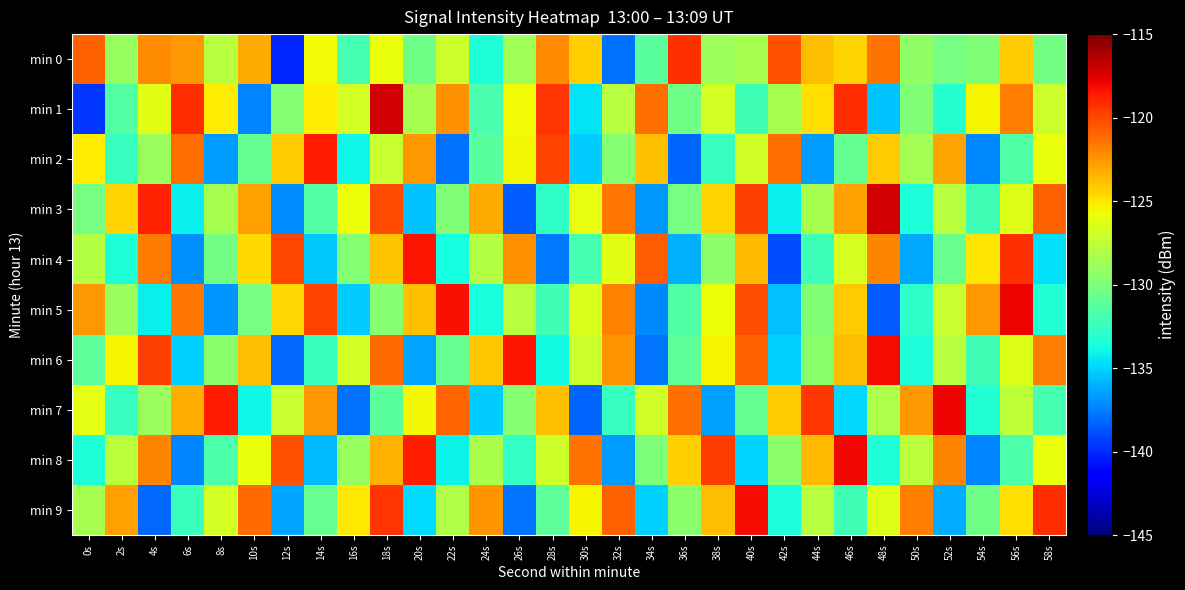

Rank the series at 42s from lowest to highest value.

min 4, min 5, min 6, min 3, min 9, min 8, min 1, min 7, min 2, min 0